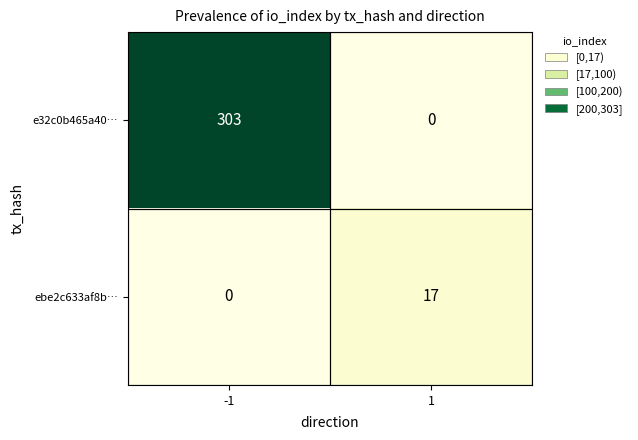

The ebe2c633af8b… series shows 0 at -1. True or false?

True